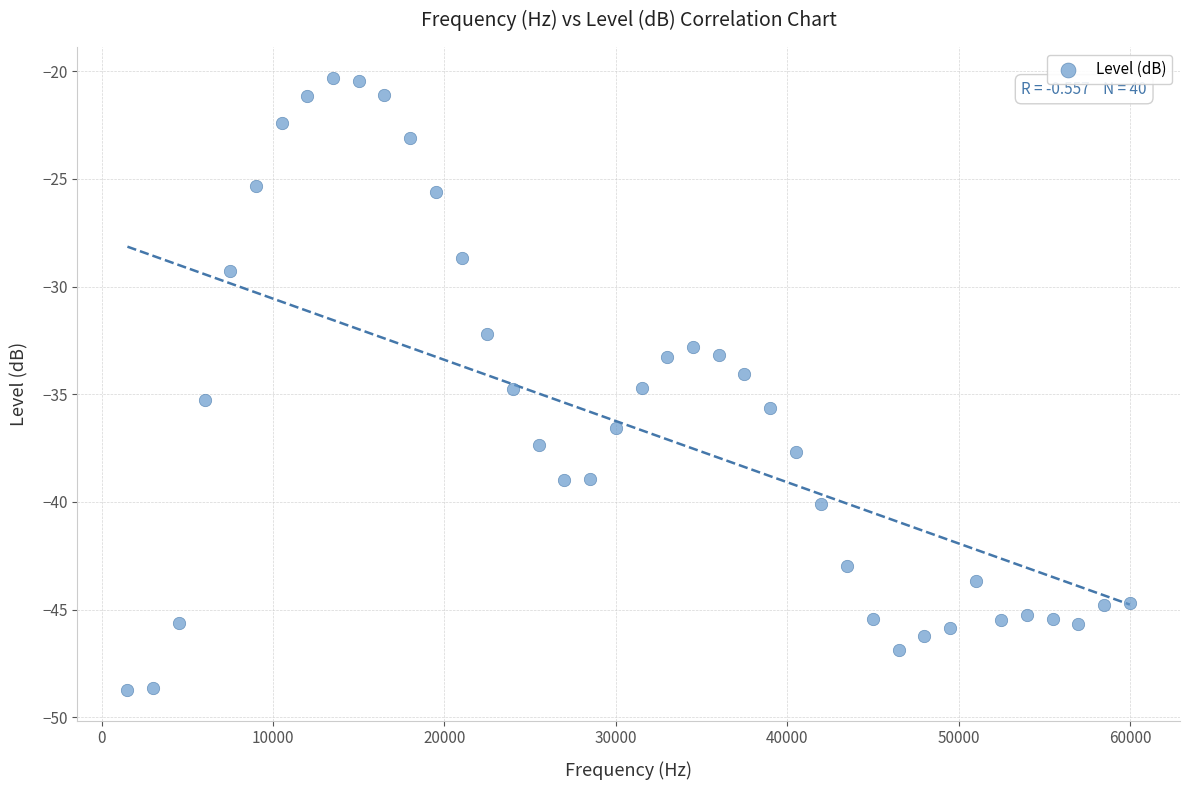

What is the range of X values (max minus min)?

58500.0